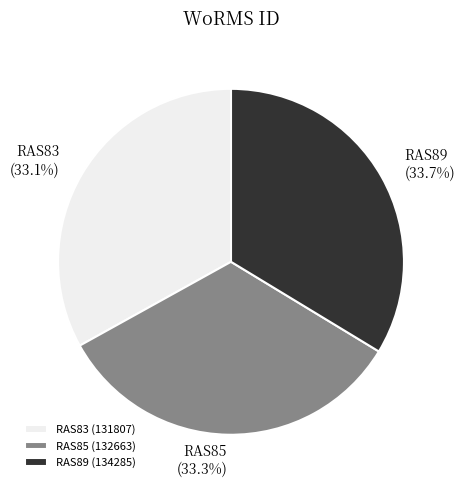

Combined, do RAS85 and RAS89 account for over 50%?

Yes